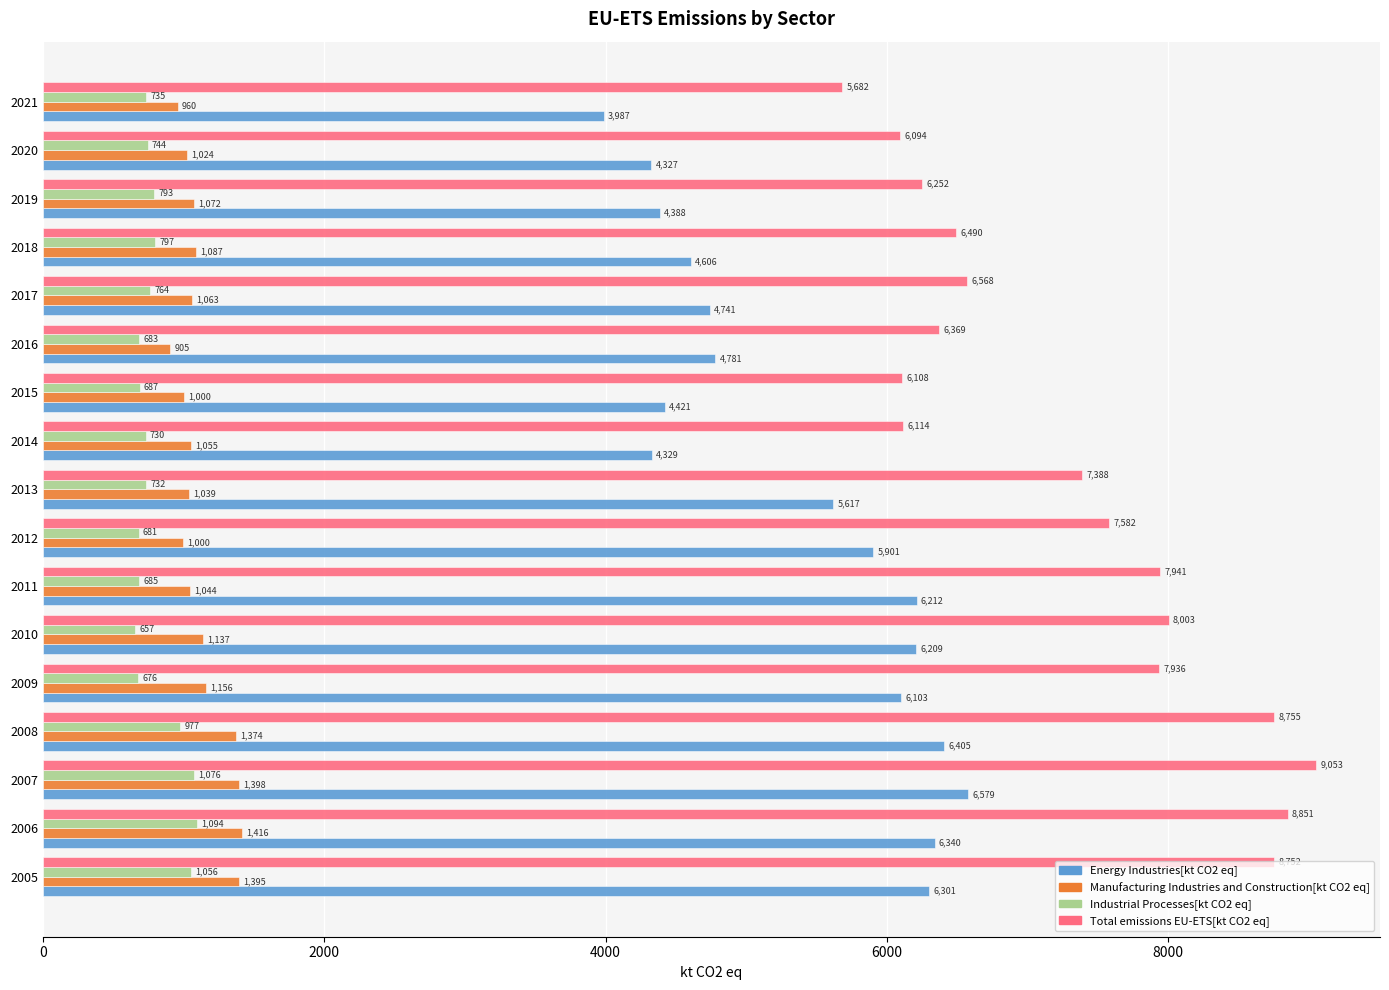

What is the highest value of the Energy Industries[kt CO2 eq] series?

6578.5